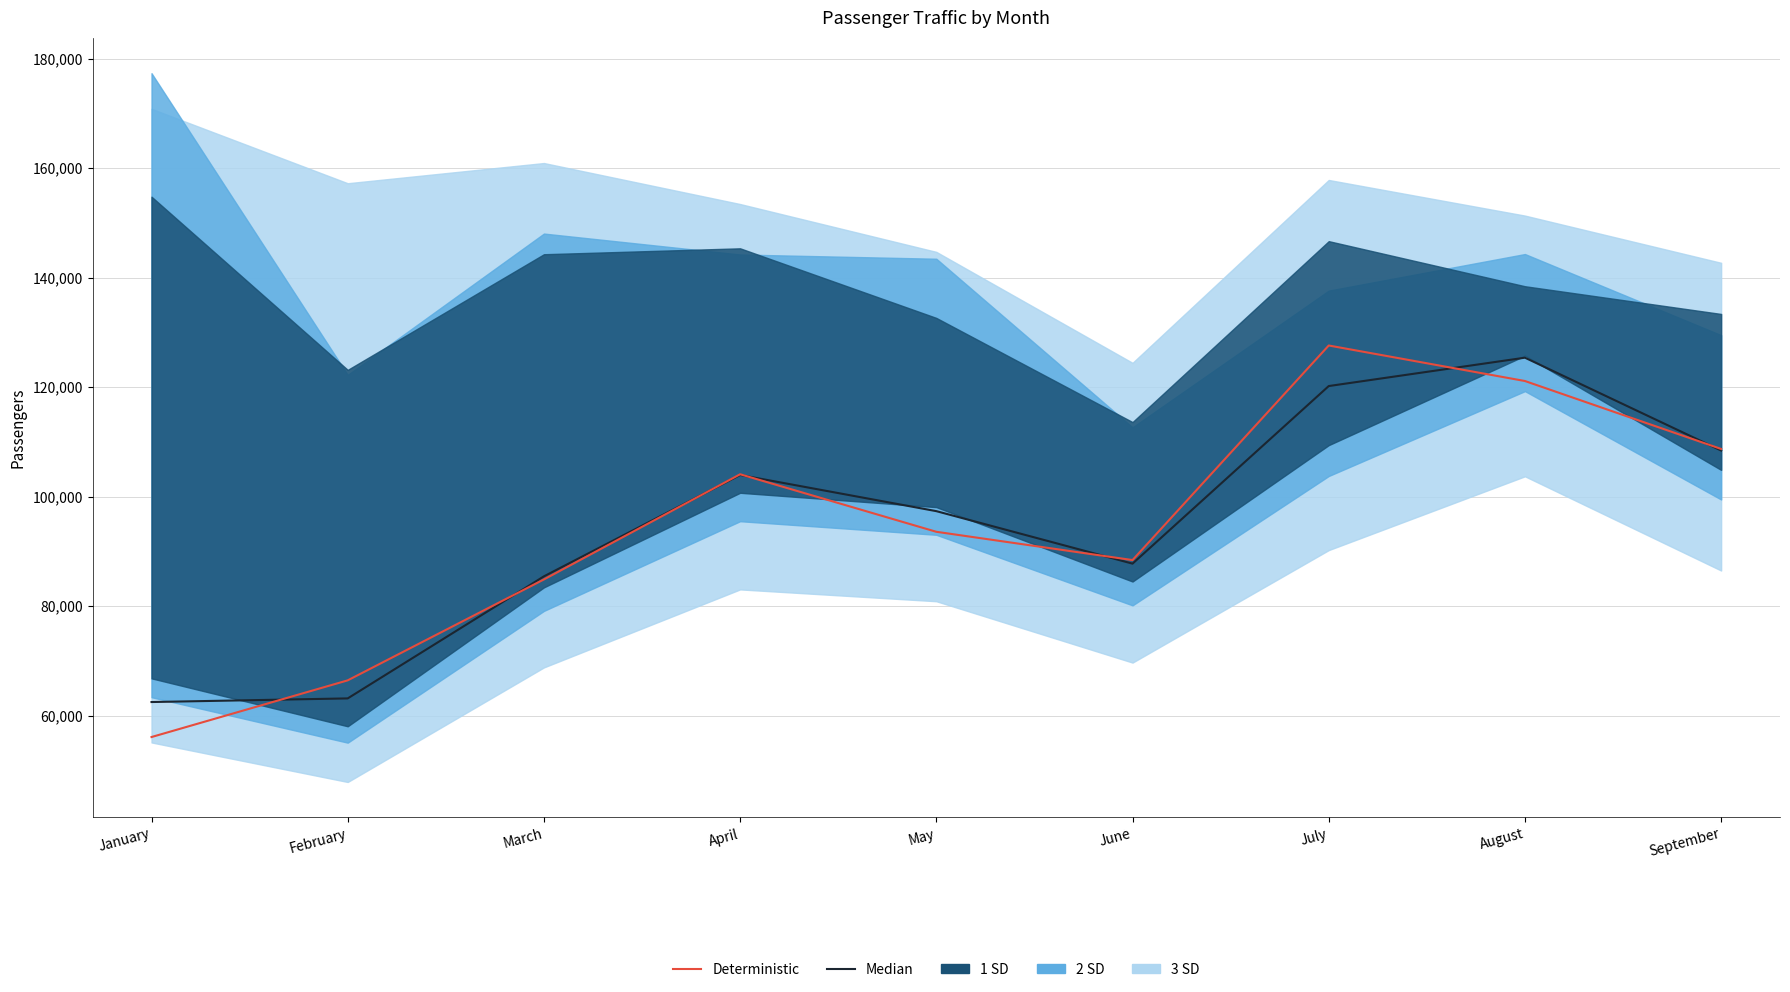

What is the difference between the maximum and minimum values in the Median series?

62896.0